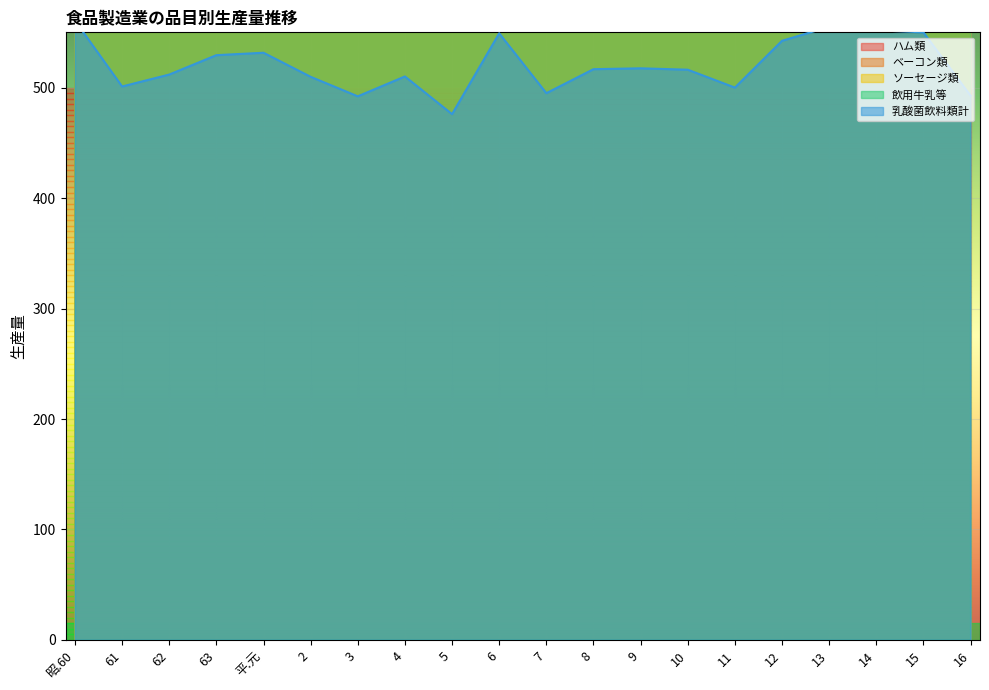

How many lines are shown in the chart?

5